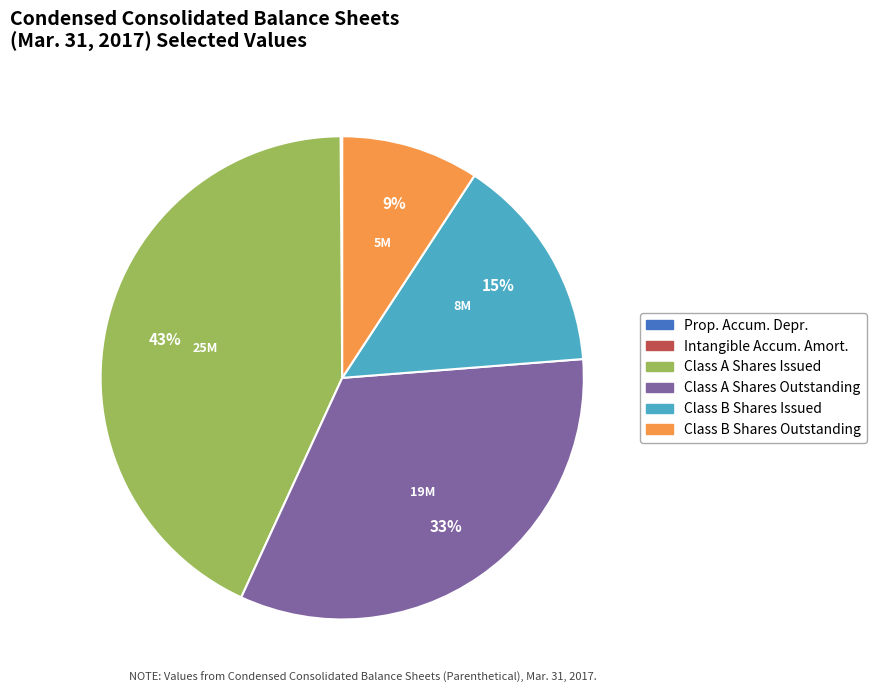

Is there any slice that represents more than half of the pie?

No